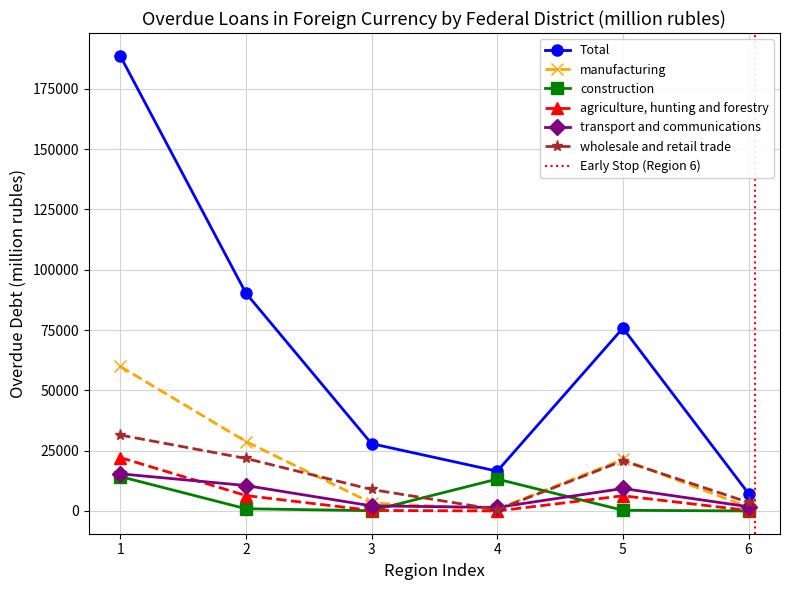

At which category does wholesale and retail trade reach its first local peak?

5